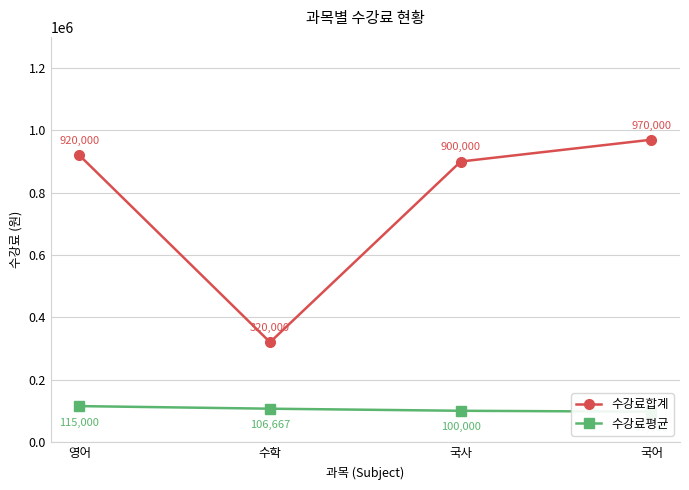

Which label corresponds to the smallest value in the chart?

국어